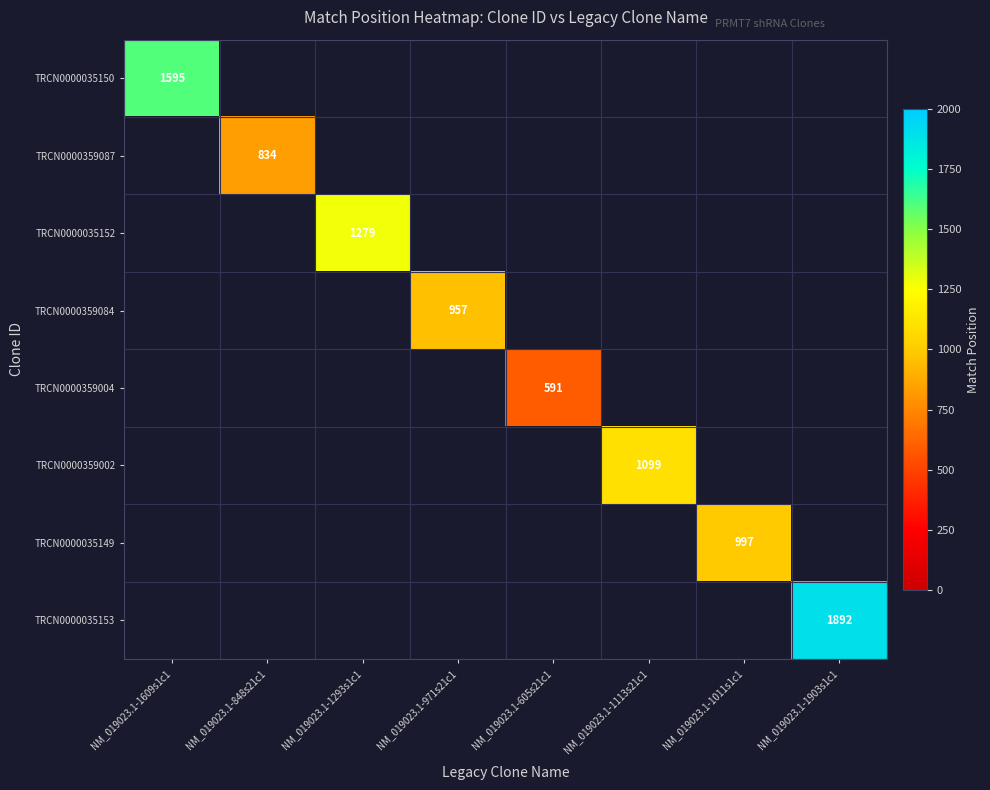

Between NM_019023.1-848s21c1 and NM_019023.1-1903s1c1, which is larger?

NM_019023.1-1903s1c1